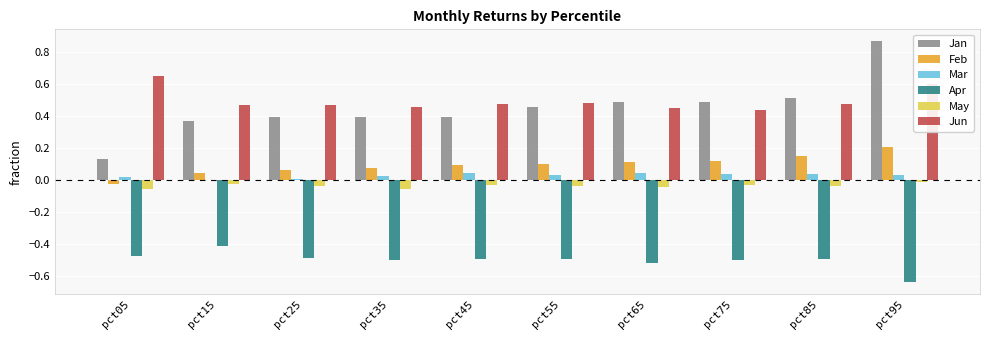

How many categories are shown in the chart?

10